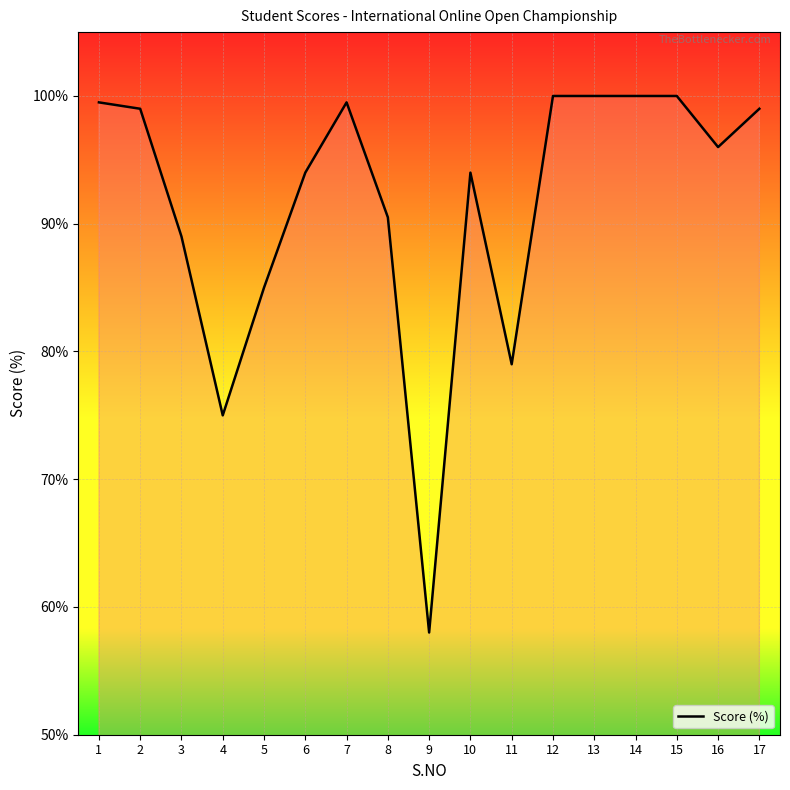

The chart shows a value of 1.0 at 2. True or false?

True